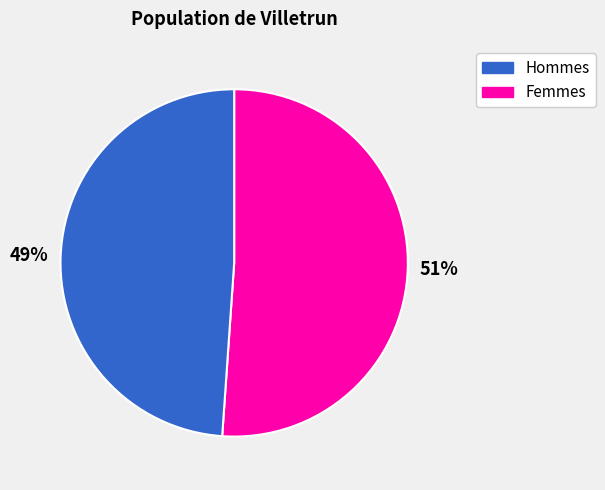

Is there a majority slice in this chart?

Yes